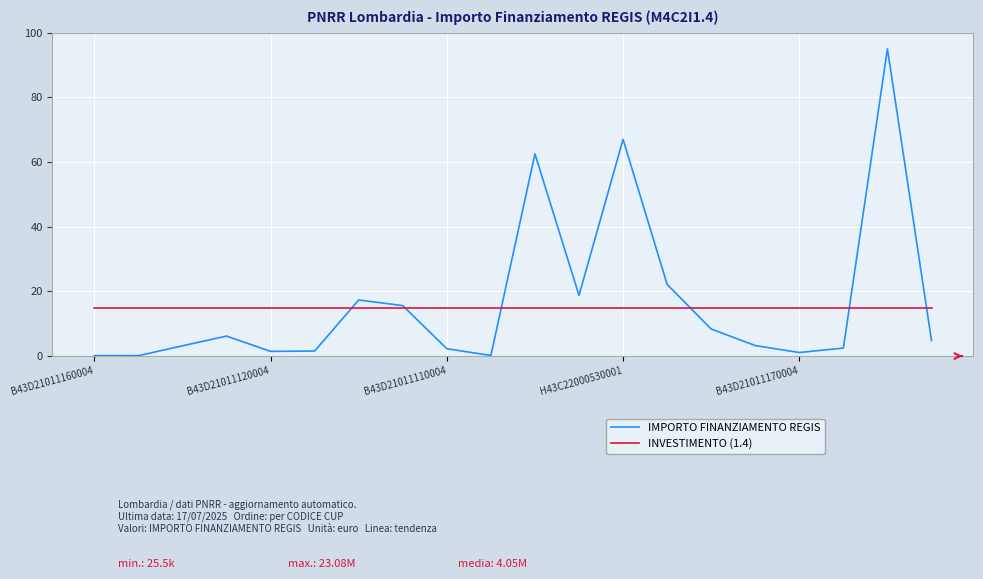

Which series has the widest spread of values?

IMPORTO FINANZIAMENTO REGIS